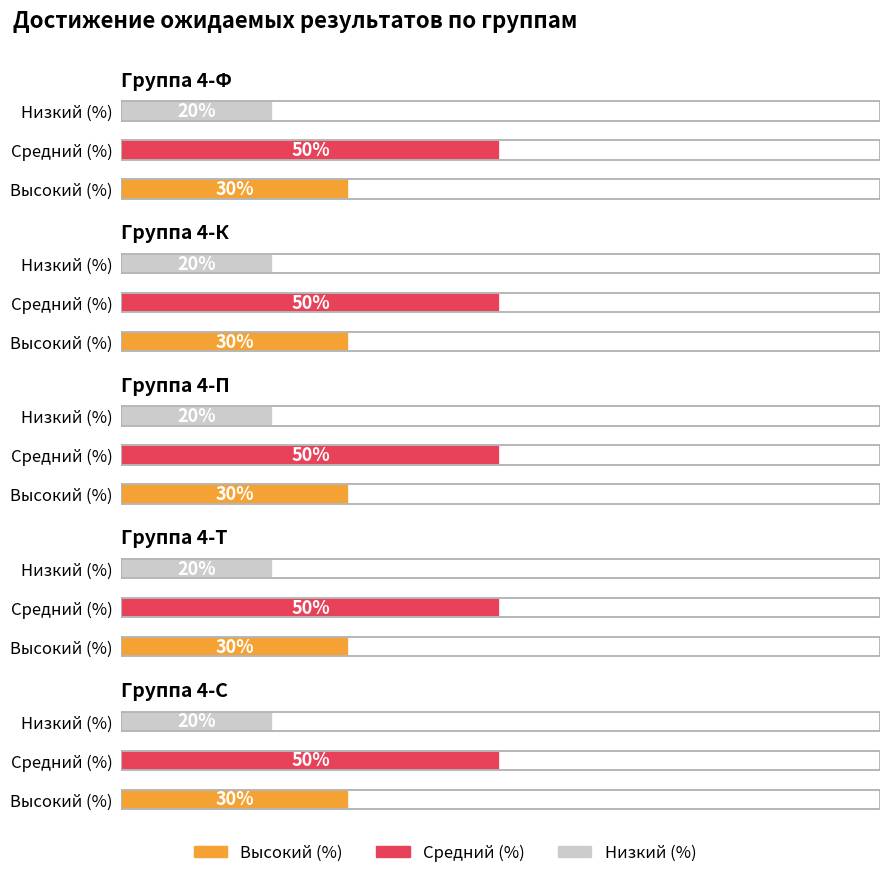

What is the smallest value displayed?

20